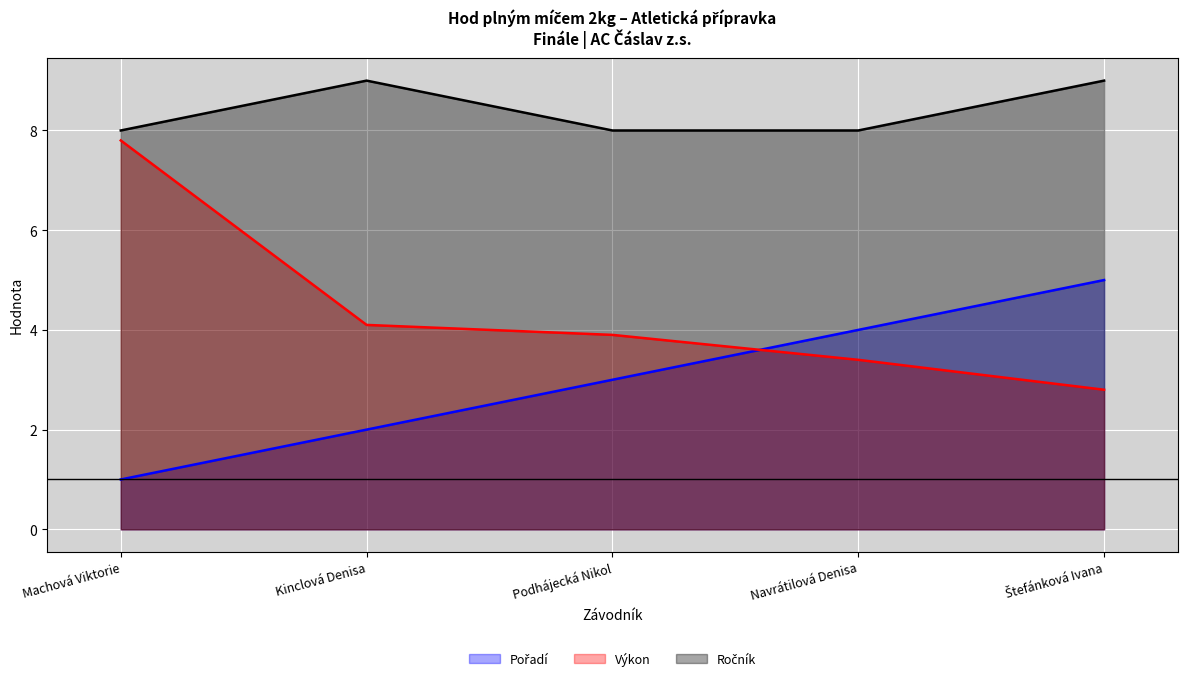

Rank the categories by Výkon value from highest to lowest.

Machová Viktorie, Kinclová Denisa, Podhájecká Nikol, Navrátilová Denisa, Štefánková Ivana